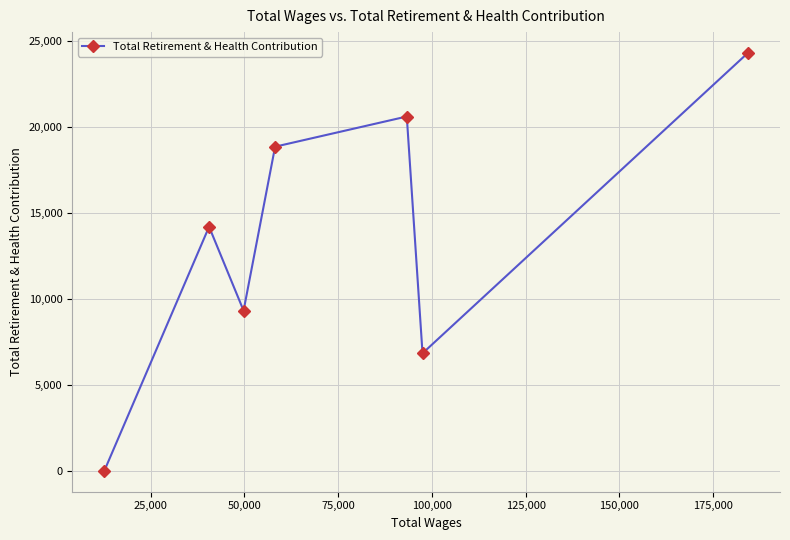

How many interior local valleys (lower than both neighbors) does the data have?

2